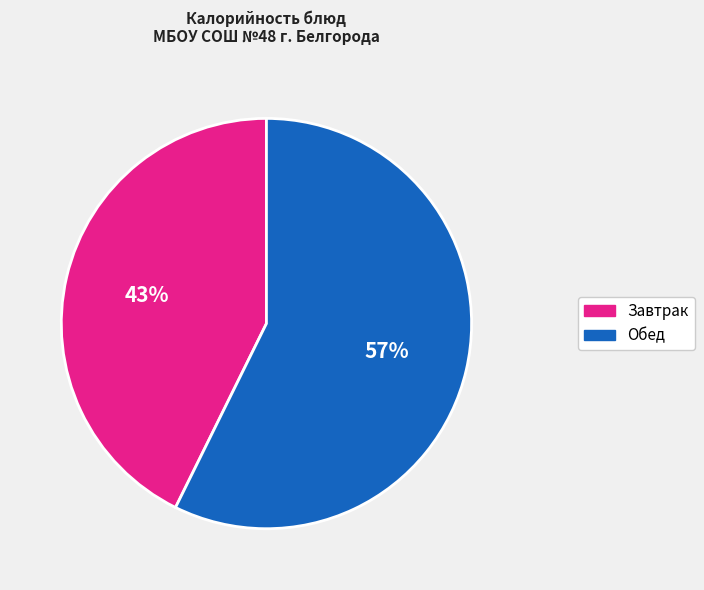

Combined, do Обед and Завтрак account for over 50%?

Yes